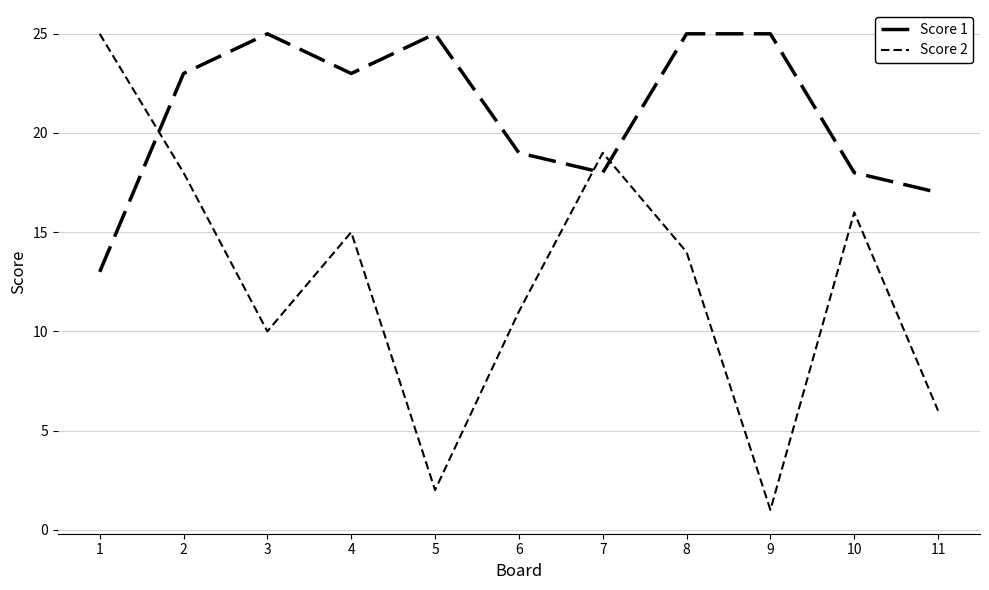

What is the difference between the maximum and minimum values in the Score 1 series?

12